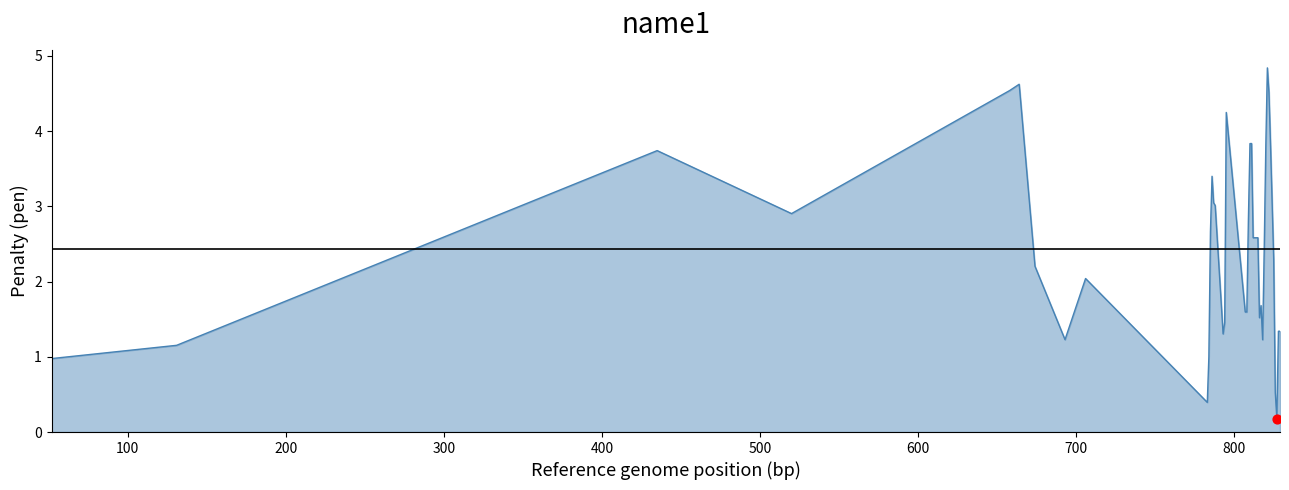

What is the difference between the maximum and minimum values?

4.7